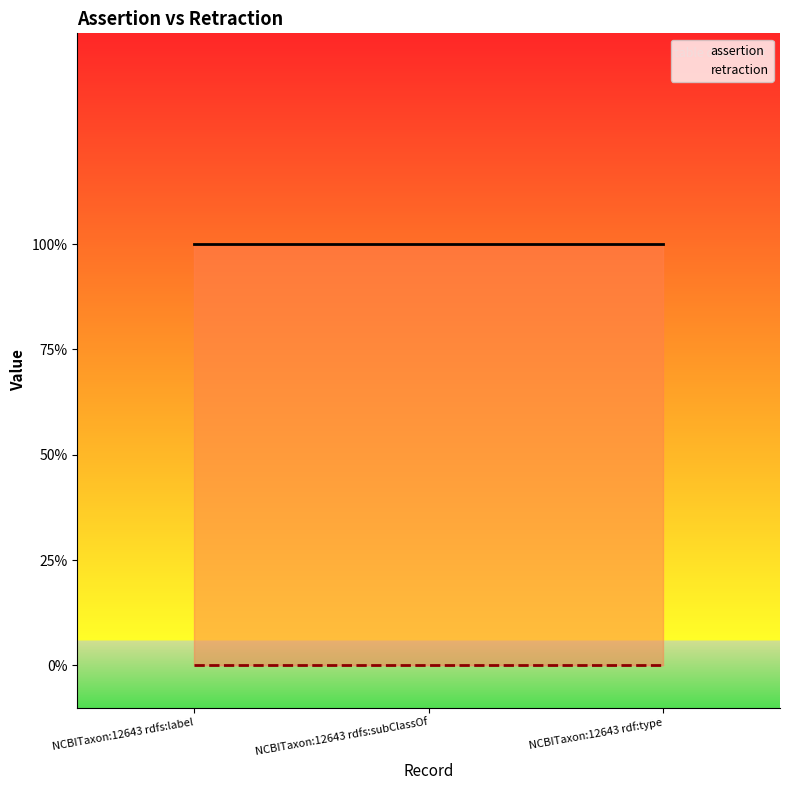

Does the chart have visible grid lines?

No